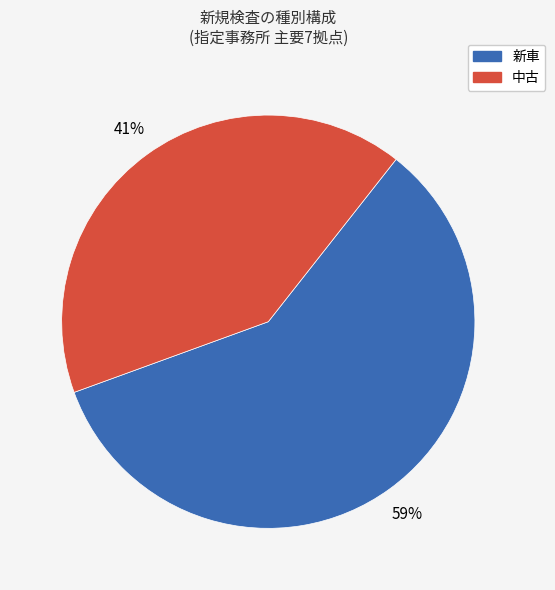

Does any single category account for the majority?

Yes